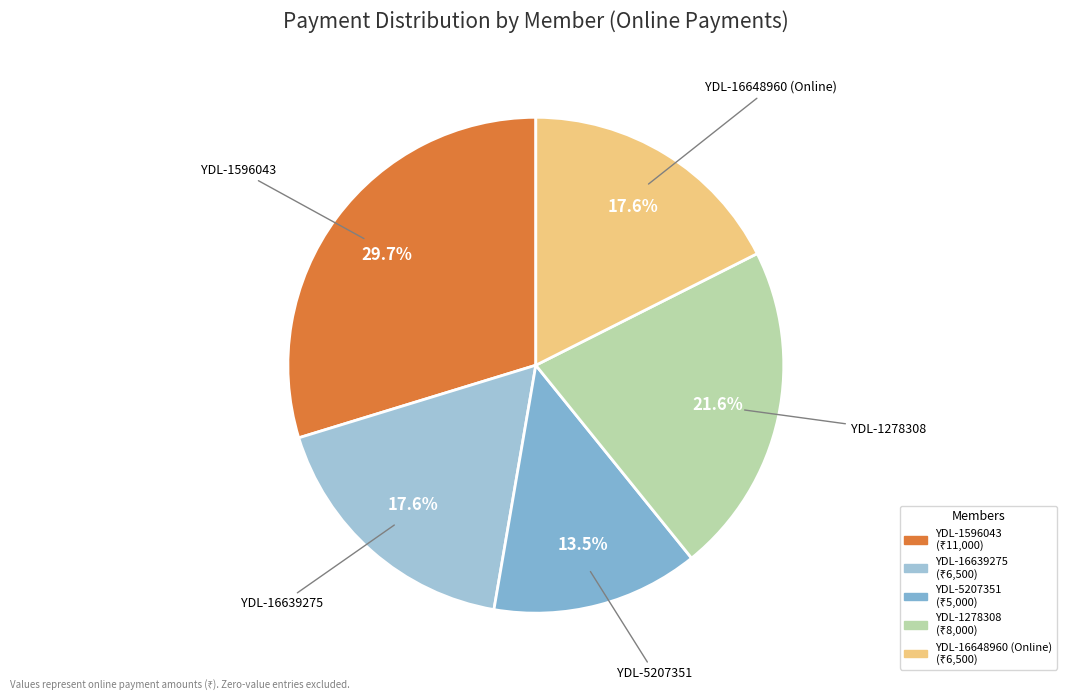

Which slice is the largest?

YDL-1596043